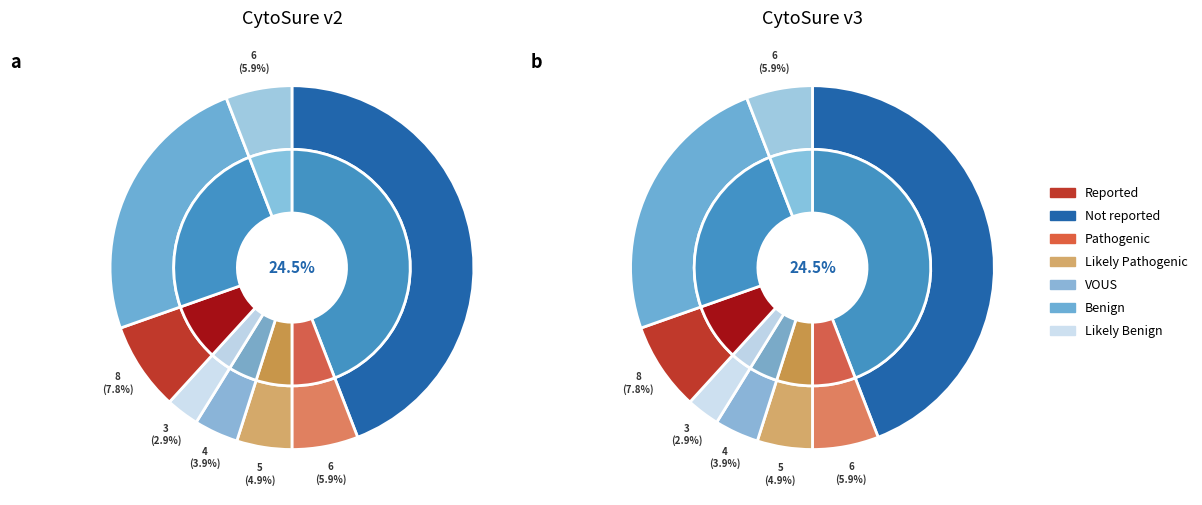

The 00 slice represents 17% of the pie. True or false?

False